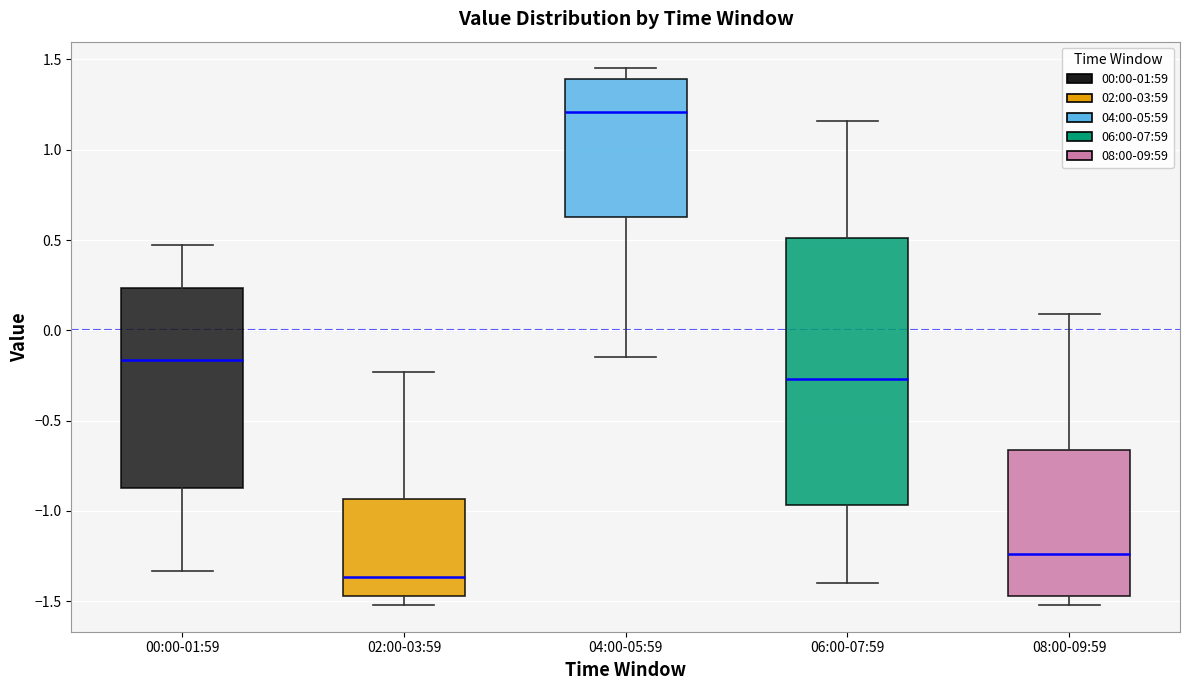

Comparing the boxes themselves (not the whiskers), which one is the tallest?

06:00-07:59